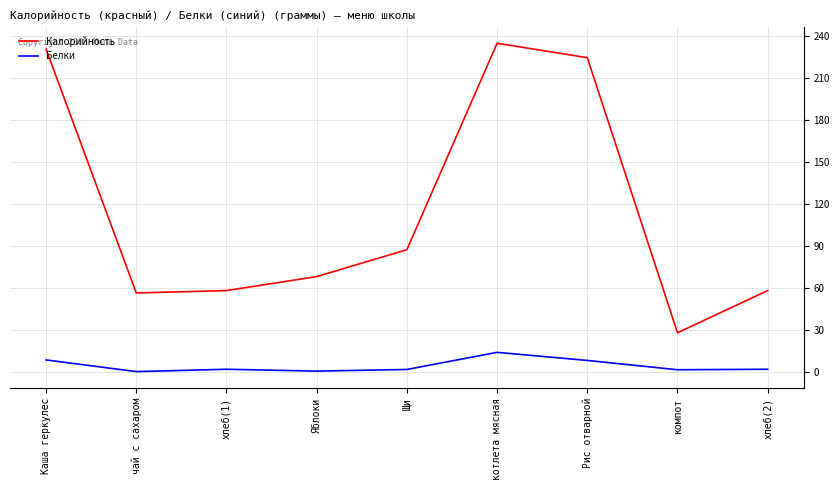

Which category has the highest value in the Белки series?

котлета мясная